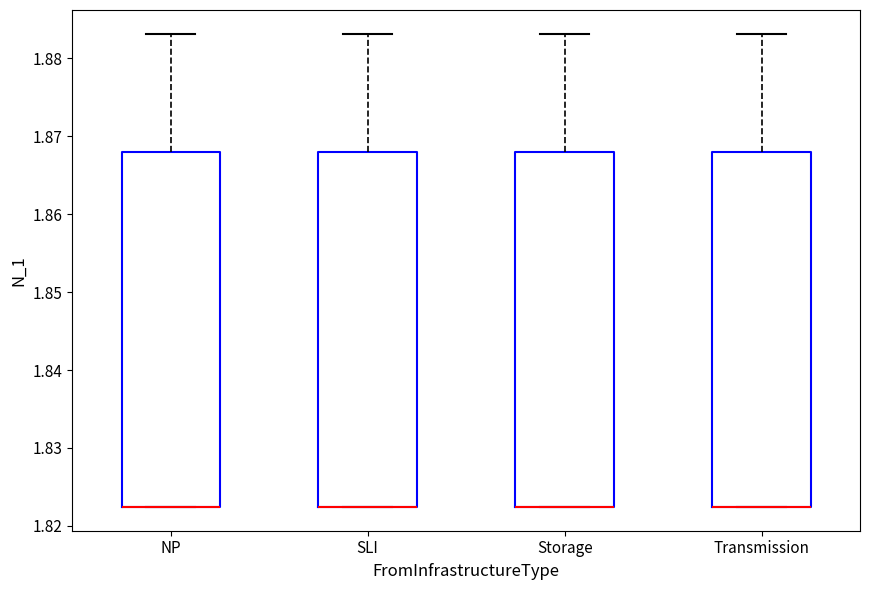

Where is the lower edge of the box for Transmission on the y-axis? The values are not printed on the chart, so give them approximately, as read against the axis.

1.822